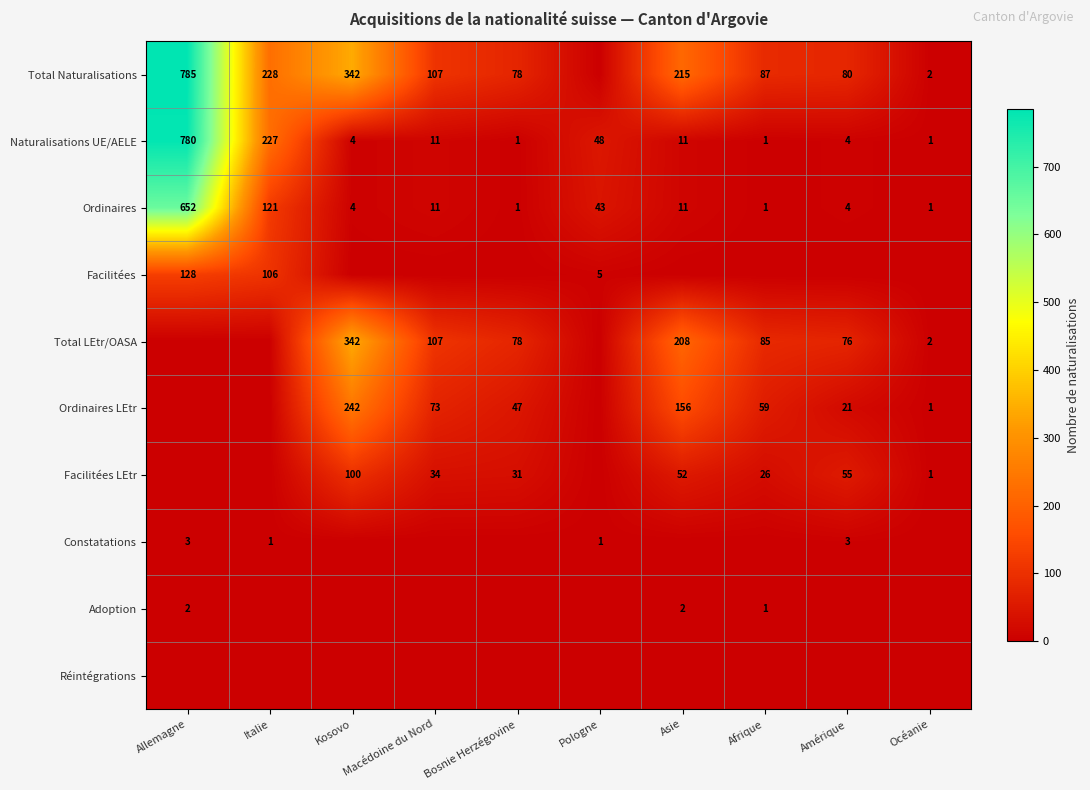

Between Macédoine du Nord and Océanie, which is larger?

Macédoine du Nord